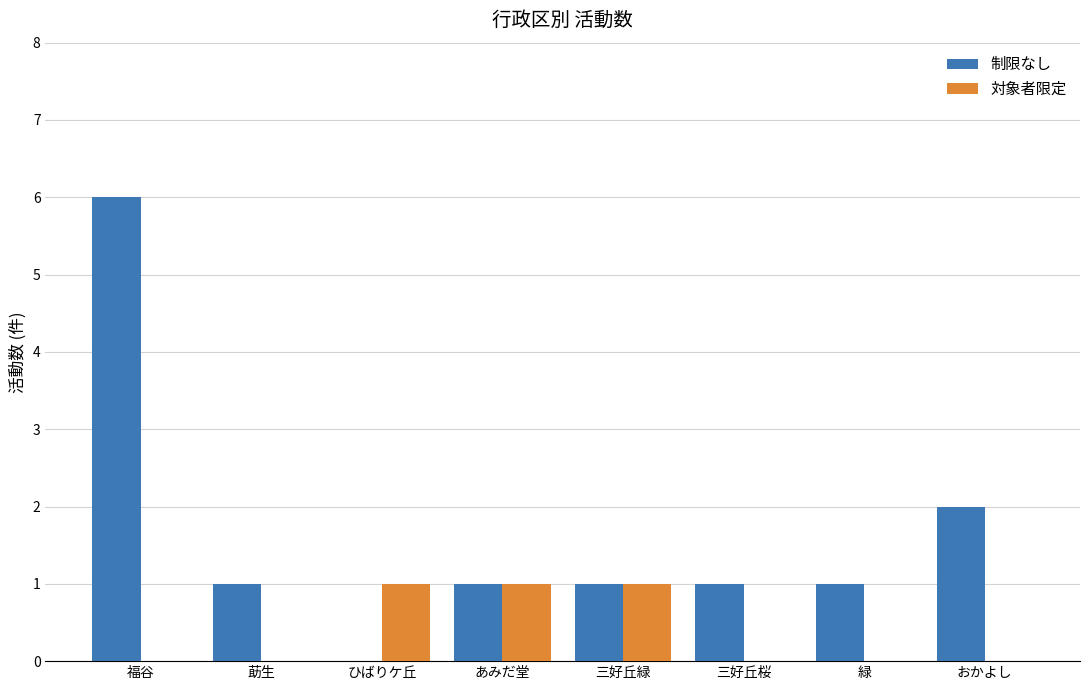

What is the total value across all series at あみだ堂?

2